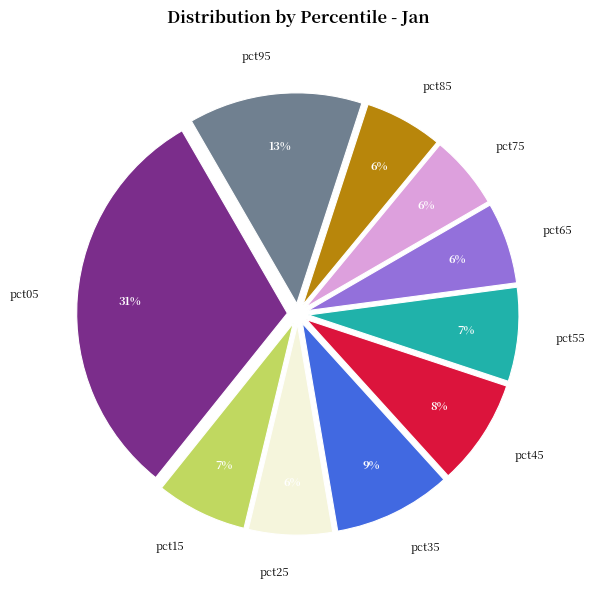

Combined, do pct65 and pct85 account for over 50%?

No